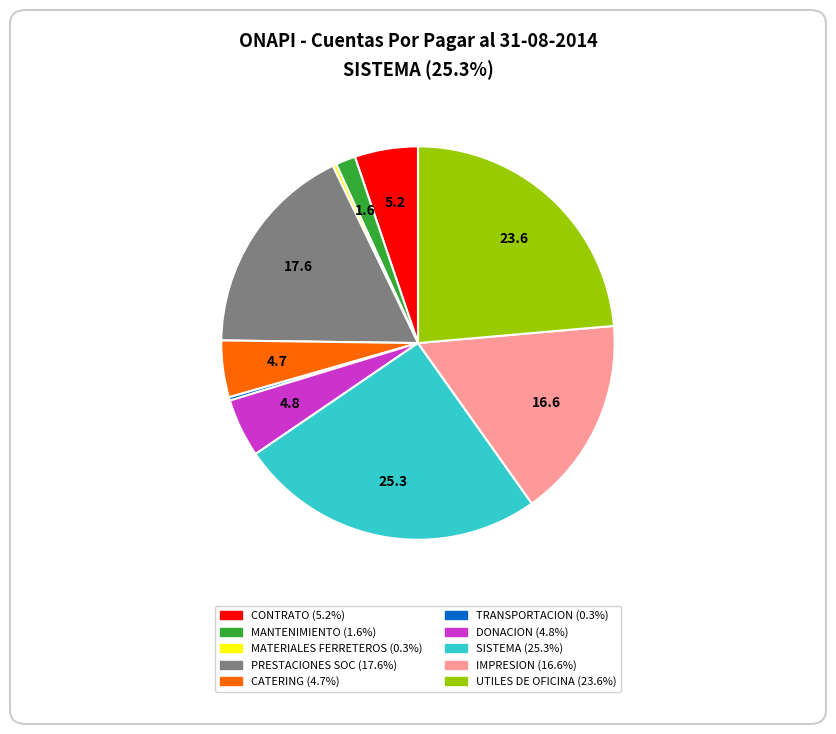

Is there any slice that represents more than half of the pie?

No